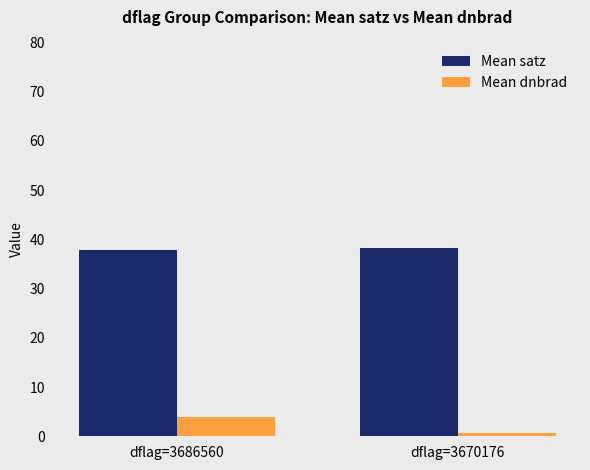

List the series in order of their peak value, lowest first.

Mean dnbrad, Mean satz